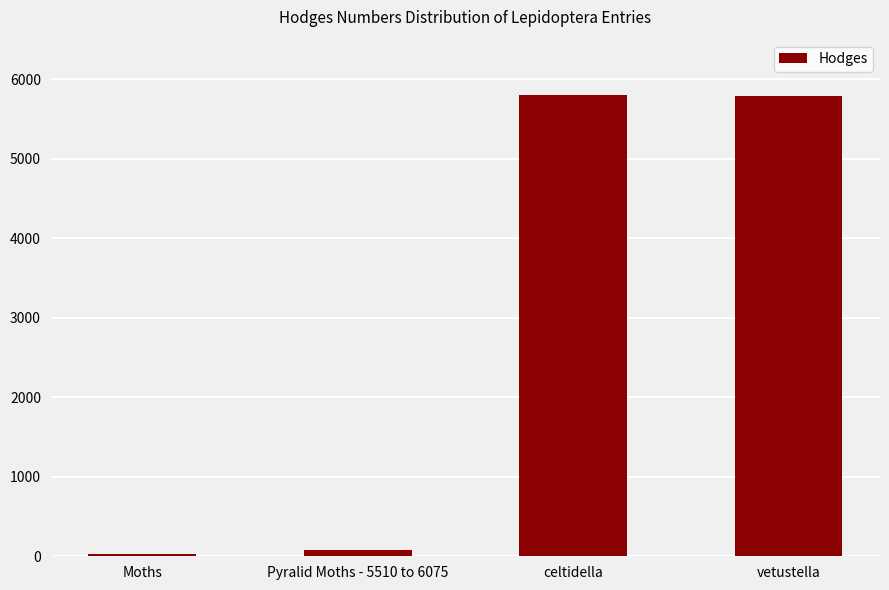

What is the difference between the maximum and second lowest values?

5722.9